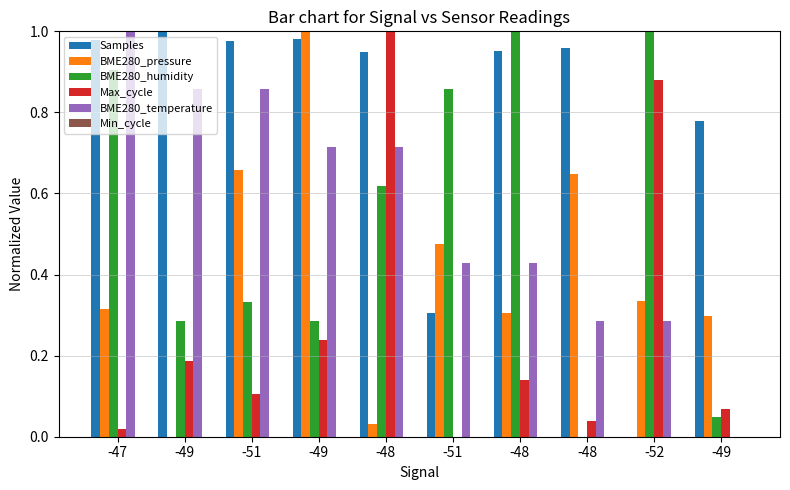

Reading left to right, transcribe all the data shown in this chart.

Samples: 1.0	1.0	1.0	1.0	0.9	0.3	1.0	1.0	0.0	0.8
BME280_pressure: 0.3	0.0	0.7	1.0	0.0	0.5	0.3	0.6	0.3	0.3
BME280_humidity: 0.9	0.3	0.3	0.3	0.6	0.9	1.0	0.0	1.0	0.0
Max_cycle: 0.0	0.2	0.1	0.2	1.0	0.0	0.1	0.0	0.9	0.1
BME280_temperature: 1.0	0.9	0.9	0.7	0.7	0.4	0.4	0.3	0.3	0.0
Min_cycle: 0.0	0.0	0.0	0.0	0.0	0.0	0.0	0.0	0.0	0.0